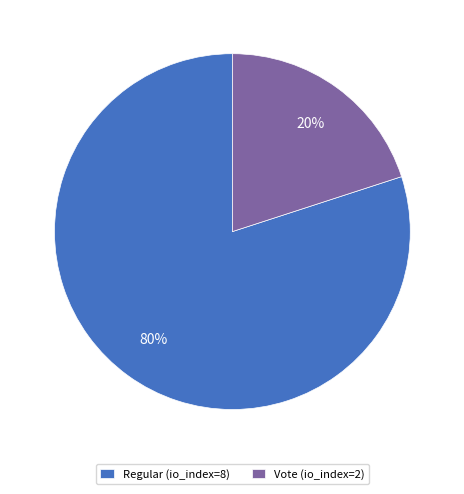

Which category has the smallest portion of the pie?

Vote (io_index=2)